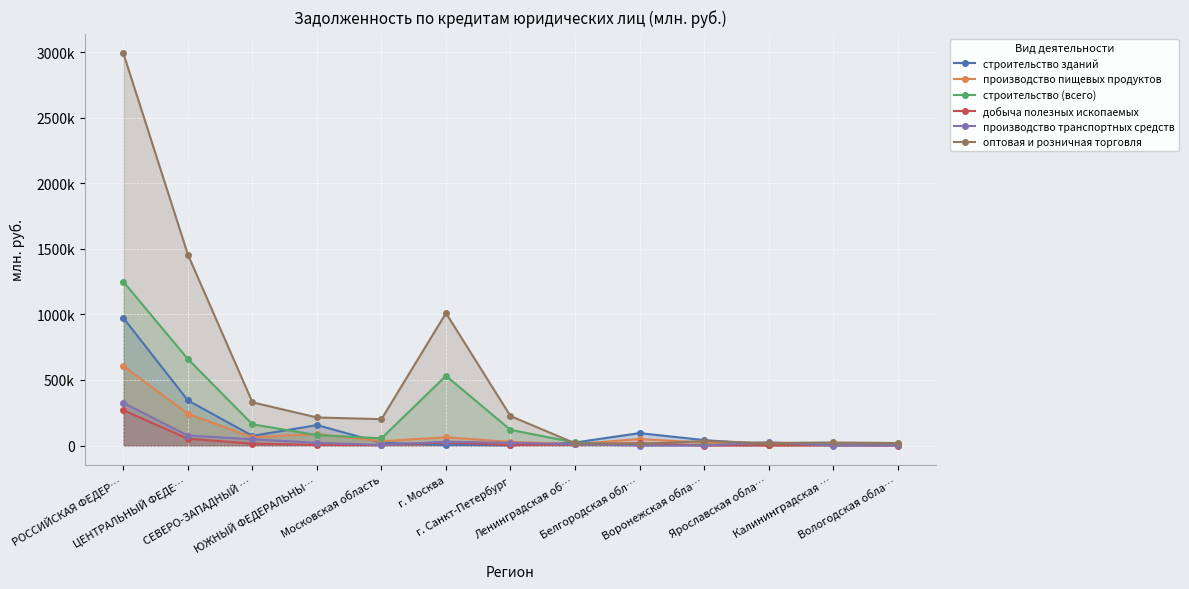

How many times do производство транспортных средств and строительство зданий cross each other?

4